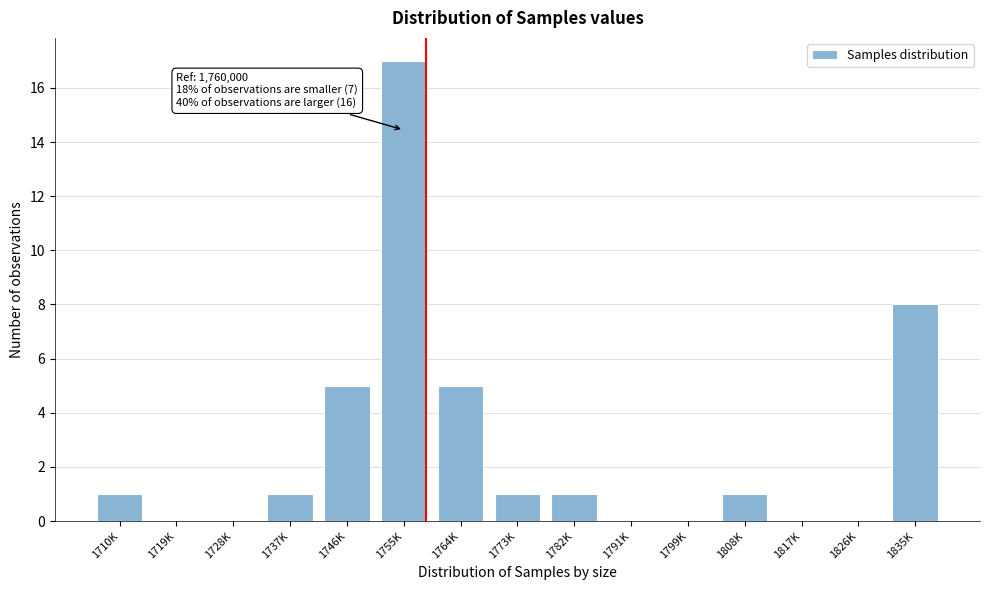

Reading left to right, list all the values displayed in this chart.

1710K=1	1719K=0	1728K=0	1737K=1	1746K=5	1755K=17	1764K=5	1773K=1	1782K=1	1791K=0	1799K=0	1808K=1	1817K=0	1826K=0	1835K=8